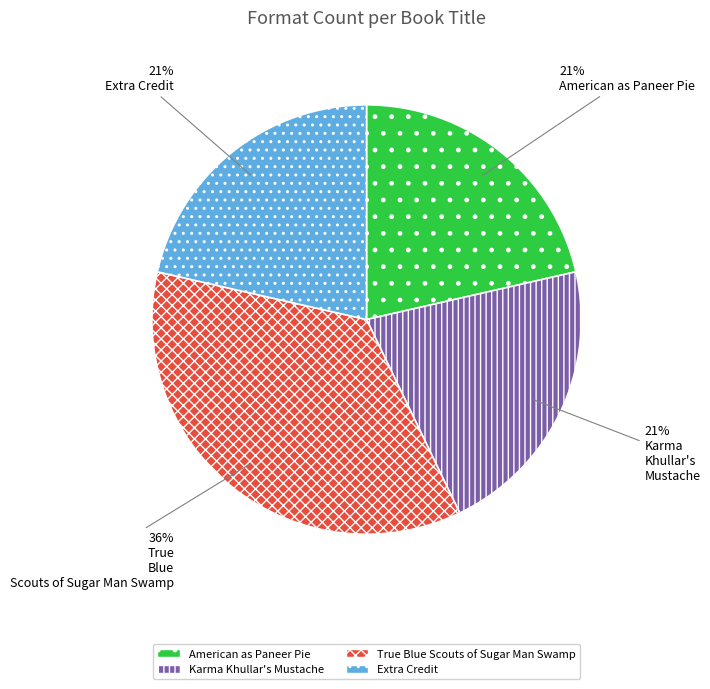

Which category has the biggest portion of the pie?

True Blue Scouts of Sugar Man Swamp